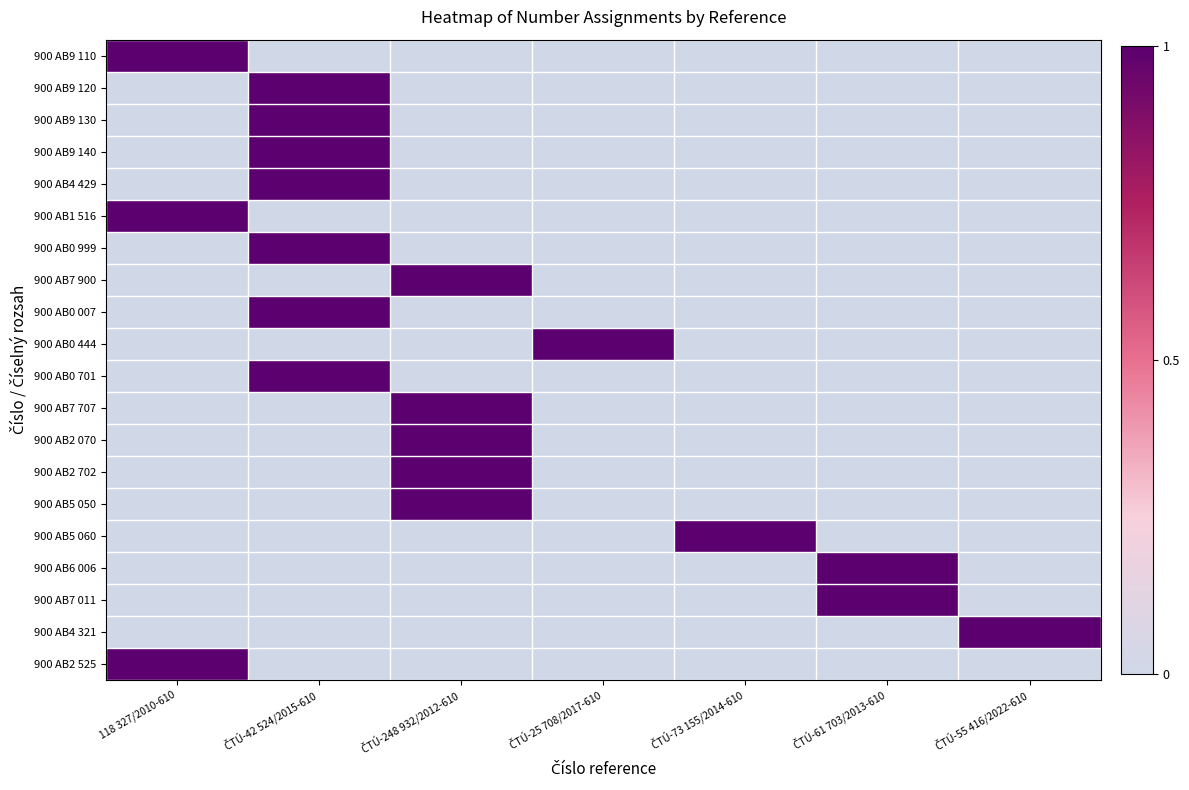

At how many categories does at least one series exceed 0?

7